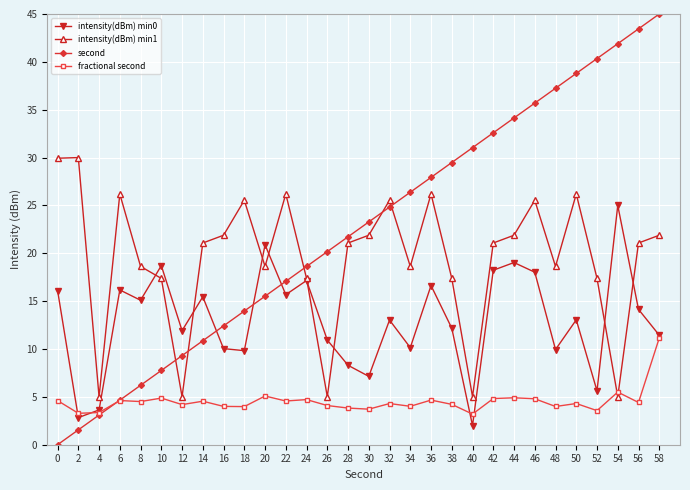

Which series has the largest range (max minus min)?

second